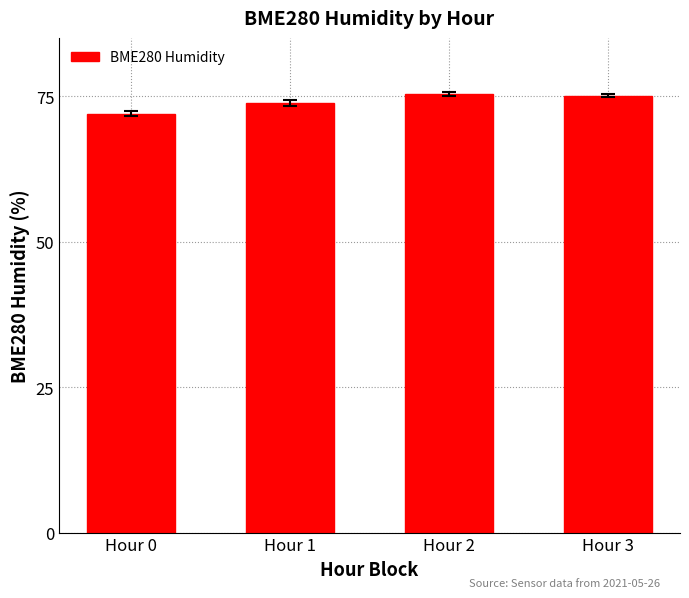

How many bars are there in total?

4